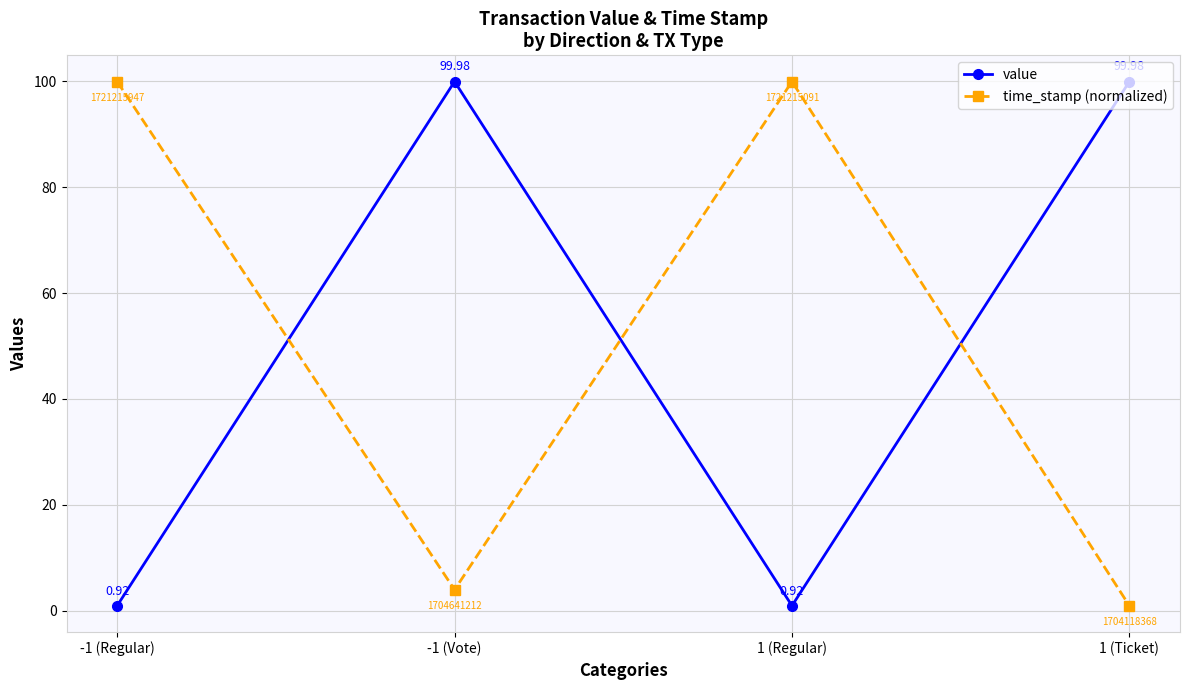

How many interior local valleys does the value series have?

1